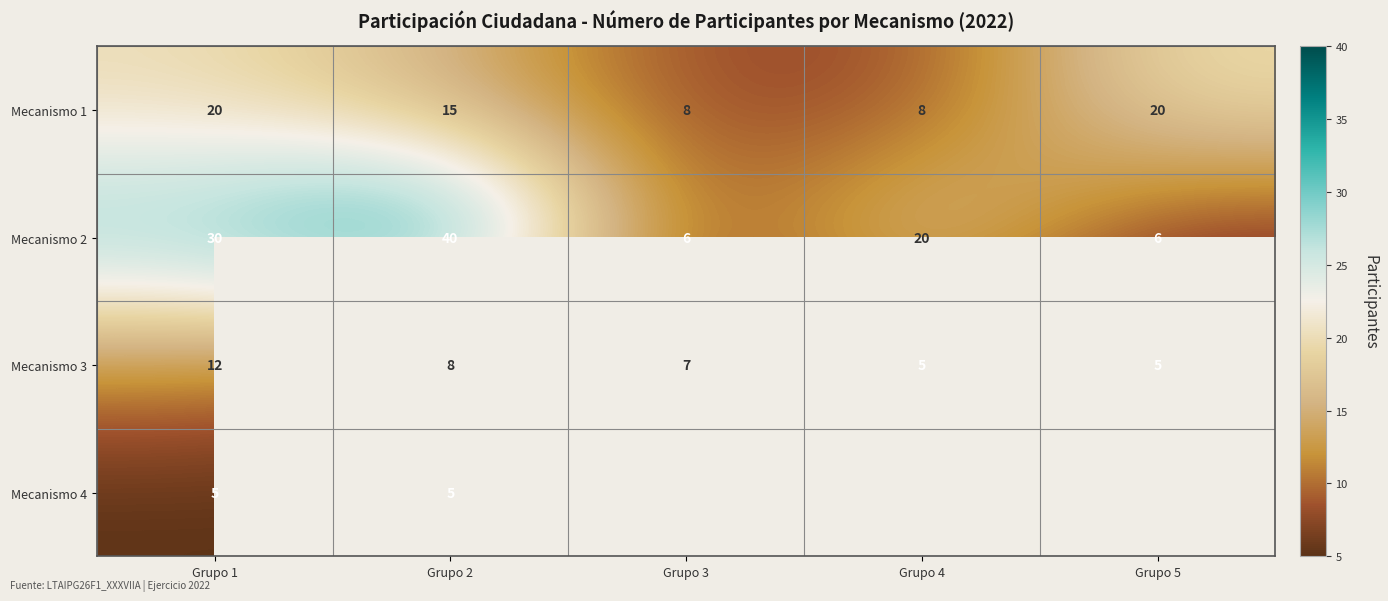

At which label is Mecanismo 3 closest to 8?

Grupo 2